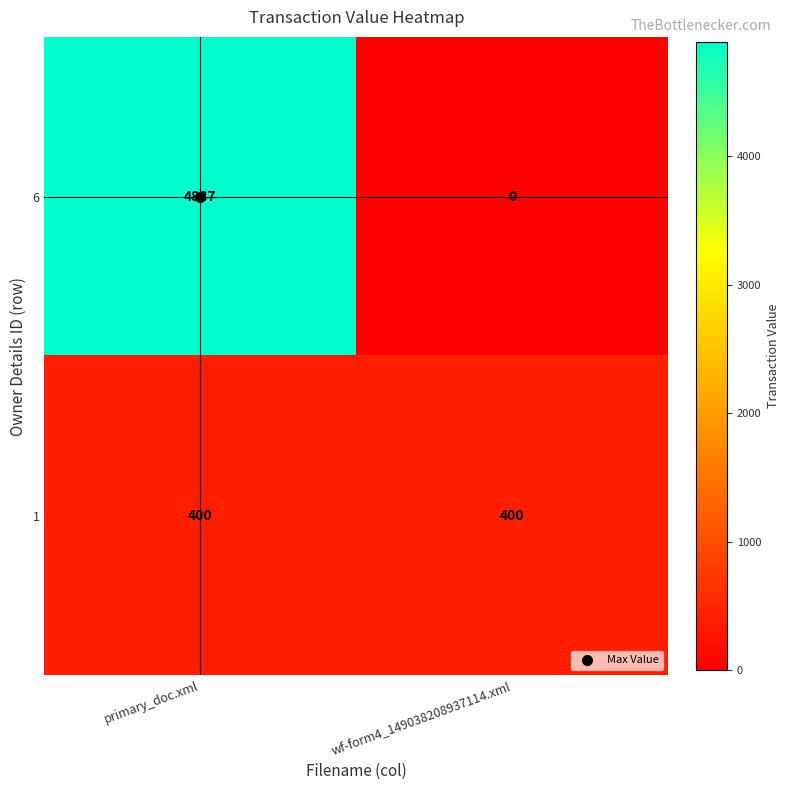

The 6 series shows 2636 at wf-form4_149038208937114.xml. True or false?

False